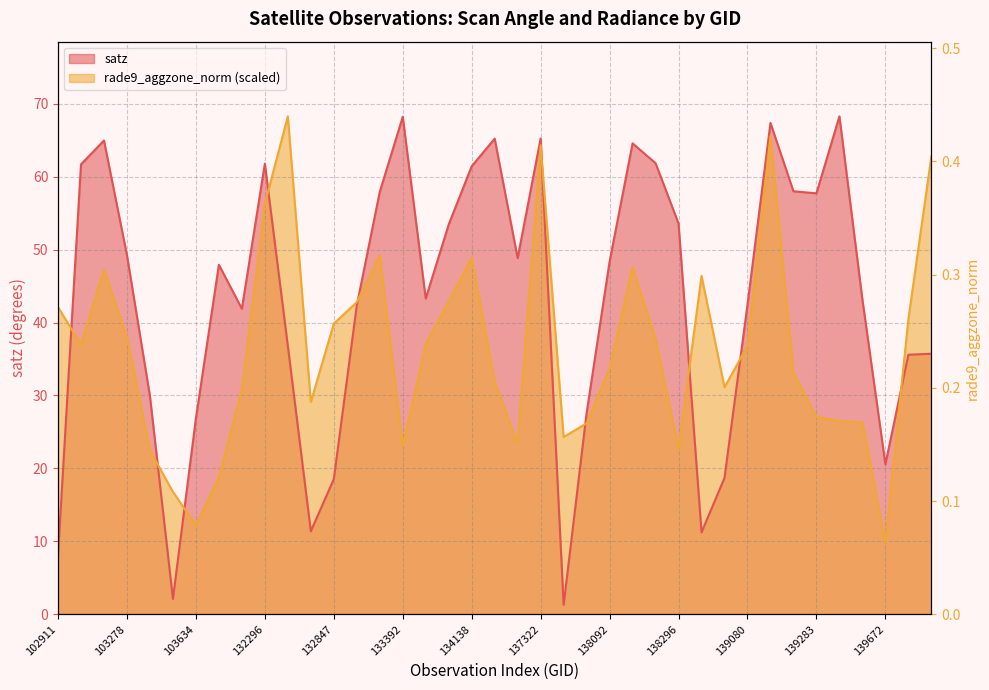

Reading left to right, transcribe all the data shown in this chart.

satz: 102911=8.0	103160=61.7	103270=65.0	103278=49.2	103396=29.9	103515=2.1	103634=26.8	103752=47.9	104346=41.9	132296=61.8	132488=36.8	132669=11.4	132847=18.5	133027=42.3	133209=57.9	133392=68.2	133404=43.3	134124=53.4	134138=61.4	134308=65.2	134322=48.8	137322=65.2	137715=1.3	137903=27.6	138092=48.4	138105=64.6	138282=61.8	138296=53.6	138688=11.2	138881=18.7	139080=42.4	139094=67.4	139269=58.0	139283=57.7	139462=68.3	139475=43.1	139672=20.6	140059=35.6	143151=35.7
rade9_aggzone_norm: 102911=42.1	103160=37.0	103270=47.2	103278=38.1	103396=22.5	103515=16.8	103634=12.2	103752=18.7	104346=30.8	132296=56.3	132488=68.3	132669=29.1	132847=39.9	133027=42.8	133209=49.3	133392=23.0	133404=37.0	134124=42.9	134138=48.9	134308=31.9	134322=23.3	137322=64.3	137715=24.3	137903=26.2	138092=33.7	138105=47.6	138282=37.7	138296=22.7	138688=46.4	138881=31.1	139080=36.8	139094=65.5	139269=33.2	139283=27.1	139462=26.5	139475=26.3	139672=9.9	140059=40.4	143151=62.8